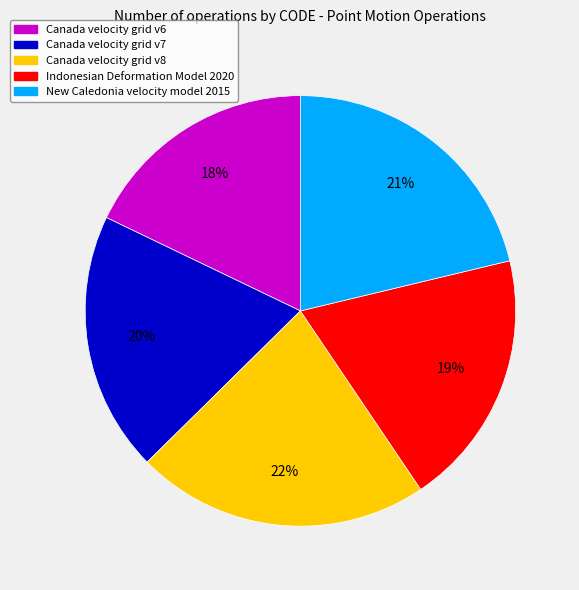

How many slices are in this pie chart?

5